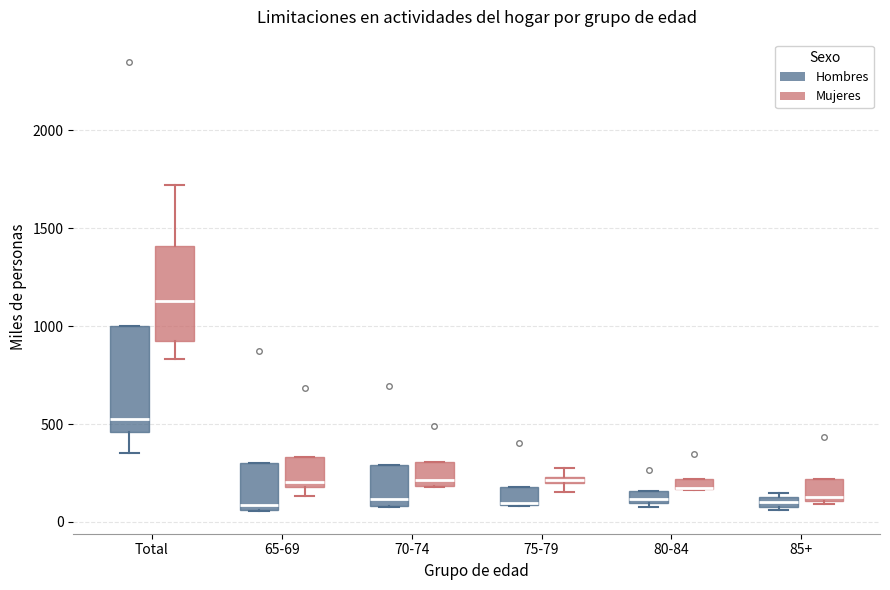

Where is the lower edge of the box for Total (Hombres) on the y-axis? The values are not printed on the chart, so give them approximately, as read against the axis.

450